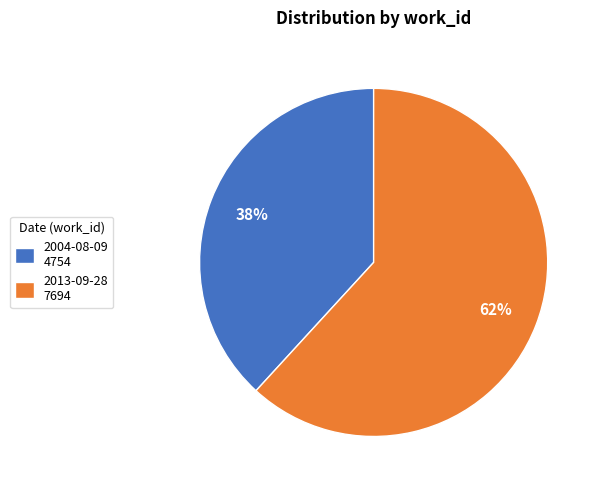

What is the ratio of the value at 2004-08-09 4754 to the value at 2013-09-28 7694?

0.6